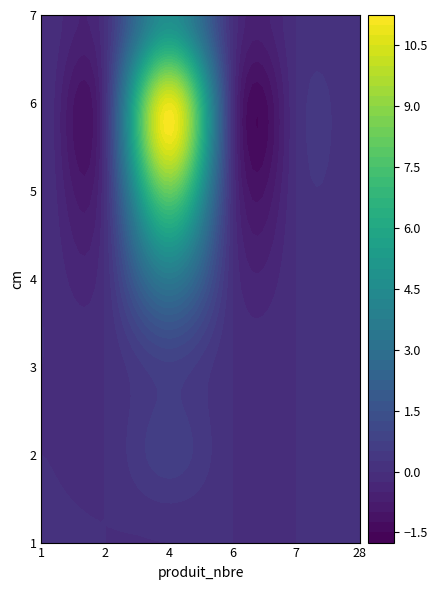

Reading left to right, transcribe all the data shown in this chart.

1: 1=0.1	4=0.0	2=0.0	6=0.0	7=0.0	28=0.0
2: 1=0.0	4=0.7	2=0.0	6=0.0	7=0.0	28=0.0
3: 1=0.0	4=0.7	2=0.0	6=0.0	7=0.0	28=0.0
4: 1=0.0	4=3.5	2=0.0	6=0.0	7=0.0	28=0.0
5: 1=0.0	4=8.2	2=0.0	6=0.0	7=0.0	28=0.0
6: 1=0.0	4=10.8	2=0.0	6=0.0	7=0.0	28=0.0
7: 1=0.0	4=4.7	2=0.0	6=0.0	7=0.0	28=0.0